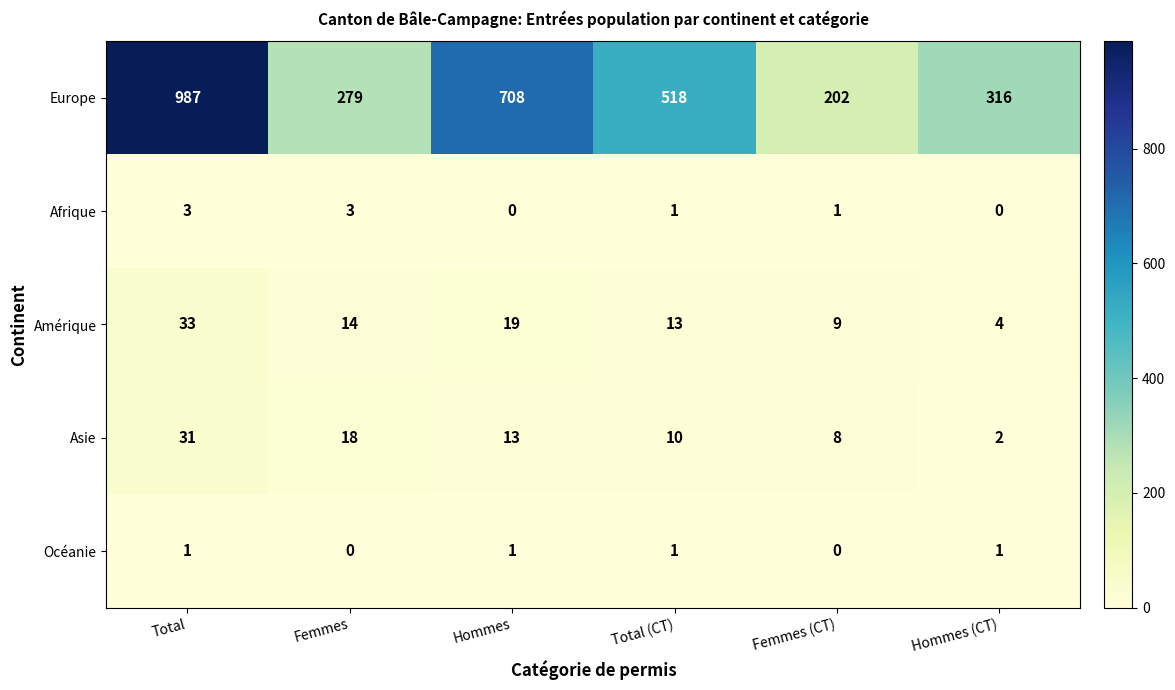

What is the spread (max minus min) of values at Hommes?

708